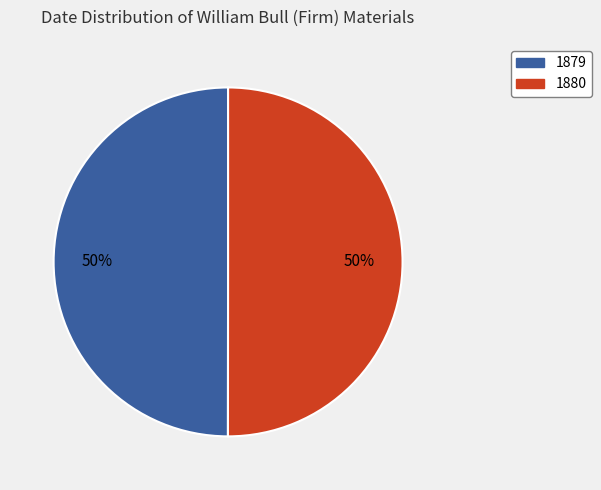

To the nearest percent, what is the average slice percentage?

50%